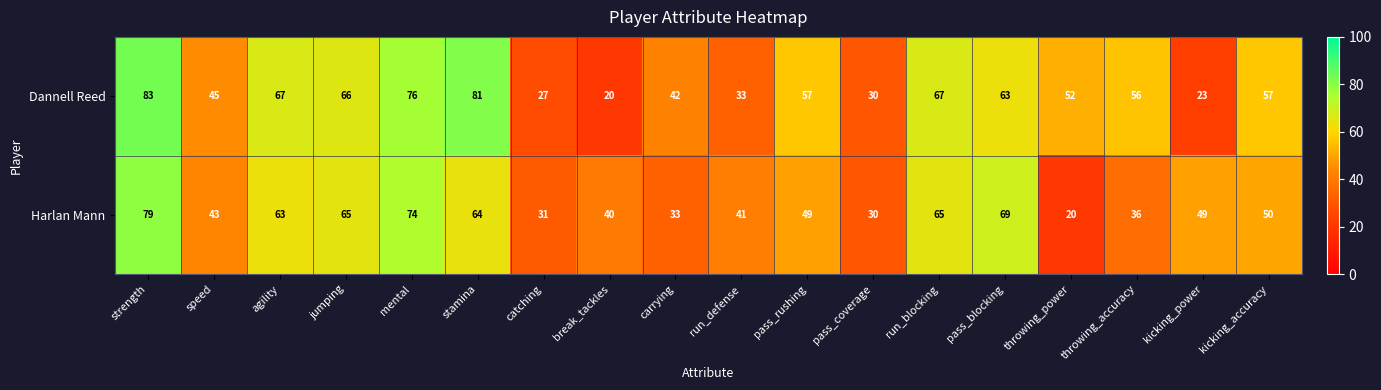

The Dannell Reed series shows 33 at run_defense. True or false?

True